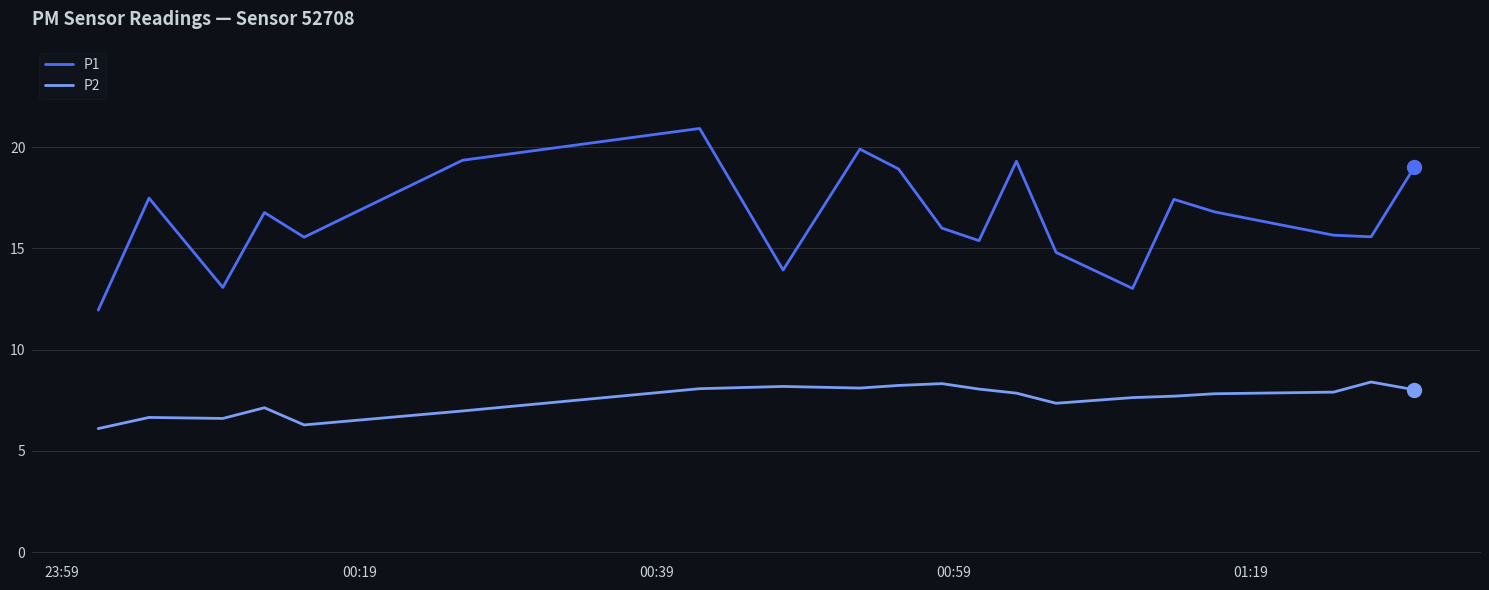

List the series in order of their overall mean, lowest first.

P2, P1